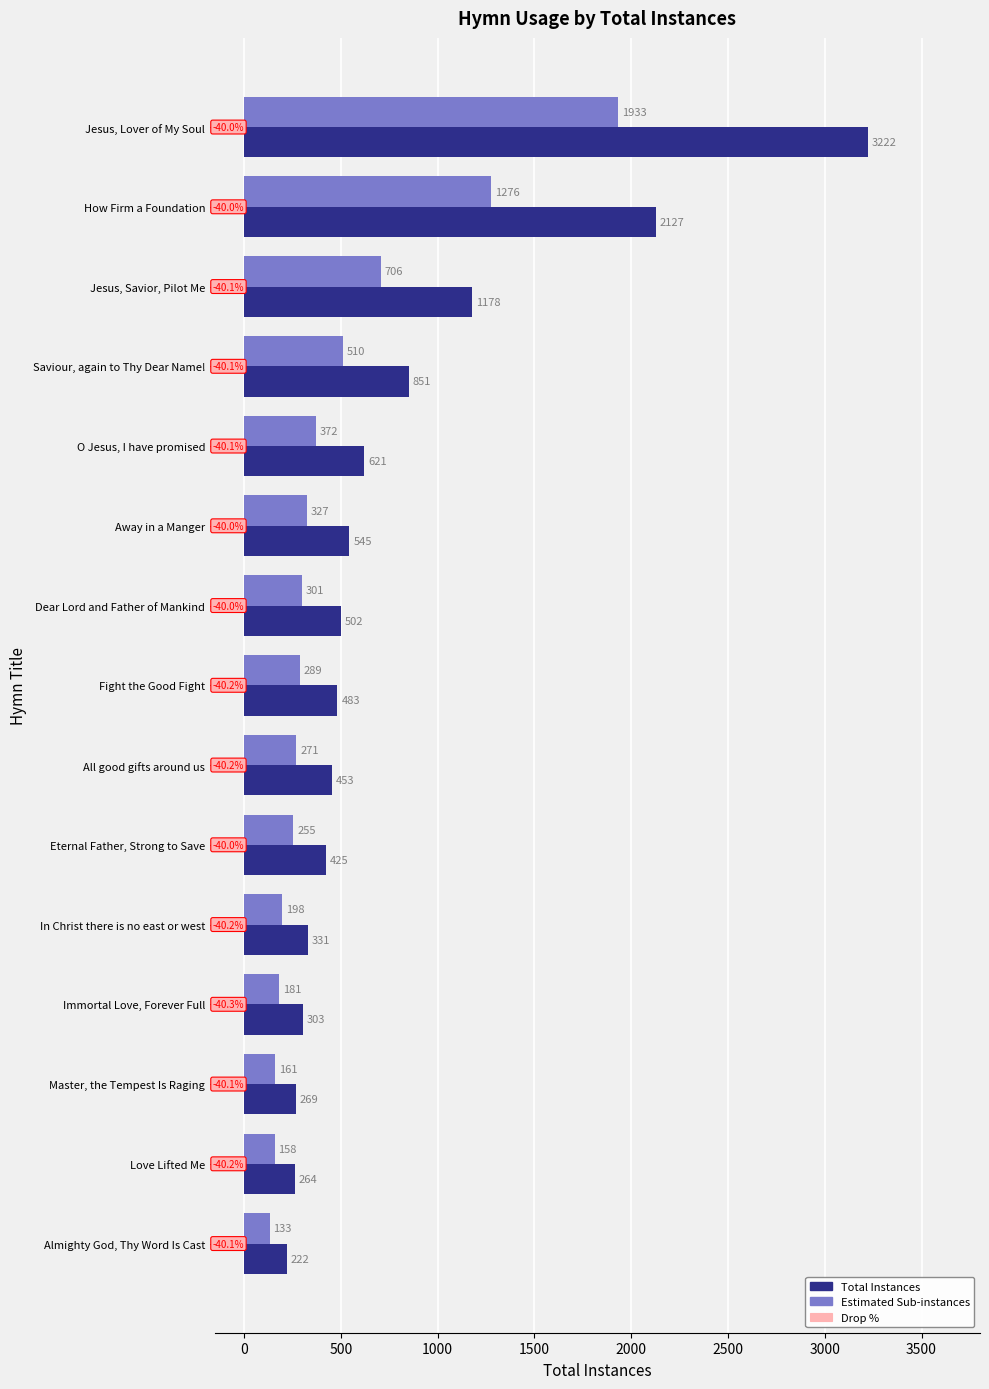

Which series has the widest spread of values?

Total Instances